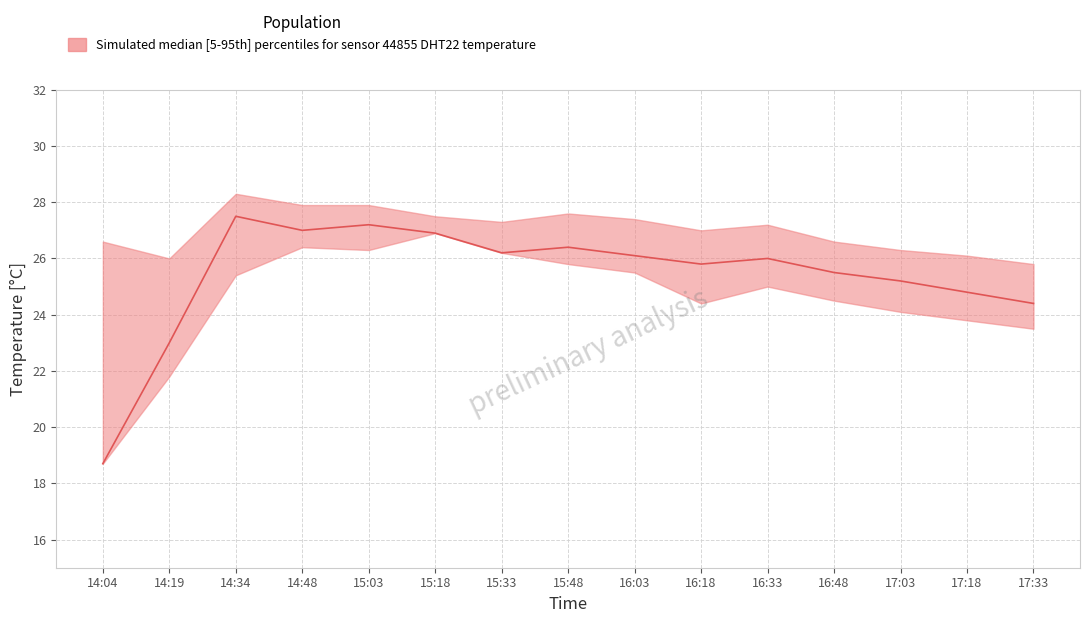

What position from the left is 14:48?

4